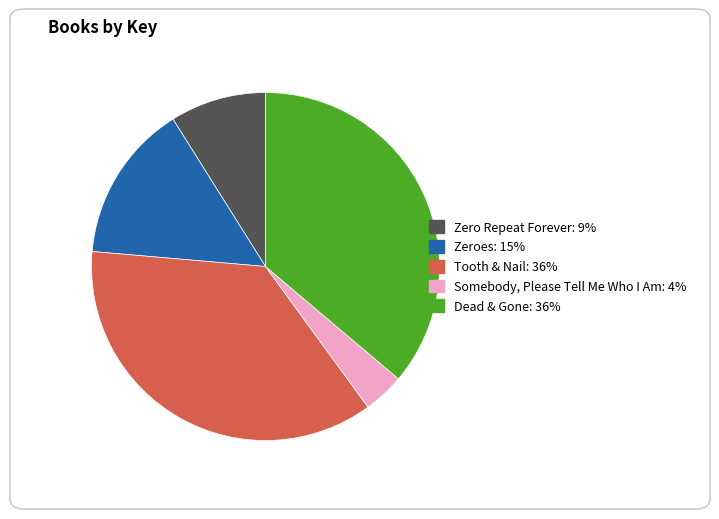

Rank the categories by value from lowest to highest.

Somebody, Please Tell Me Who I Am, Zero Repeat Forever, Zeroes, Dead & Gone, Tooth & Nail